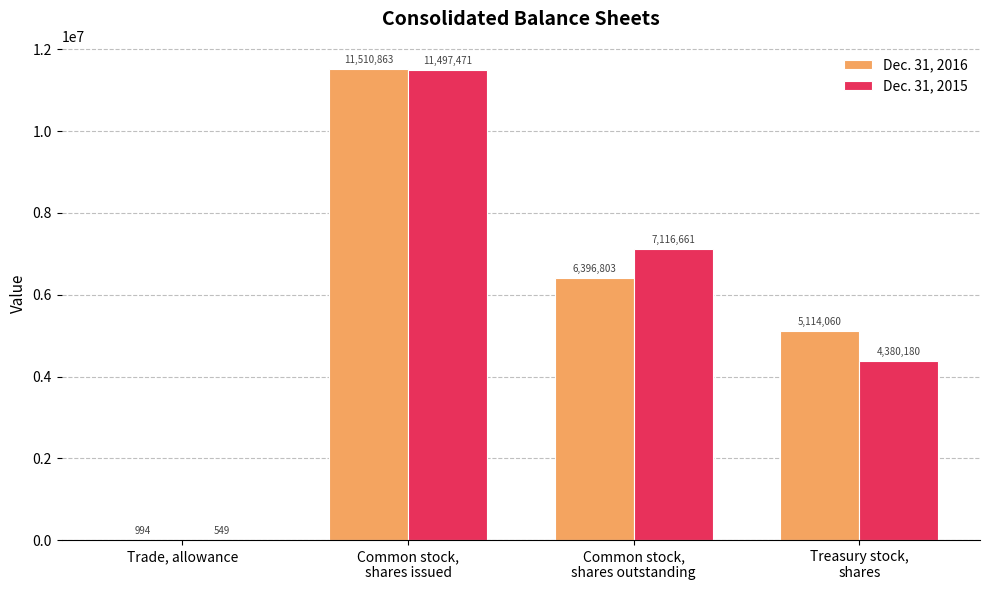

What is the maximum value shown in the chart?

11510863